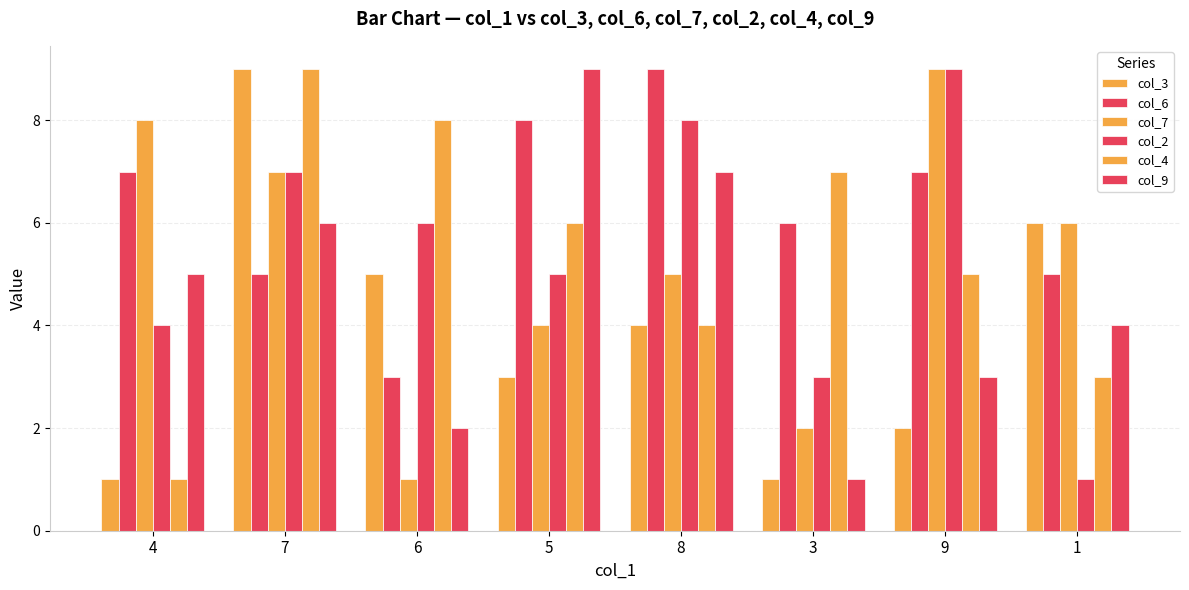

How many values in the col_2 series are below 6?

4